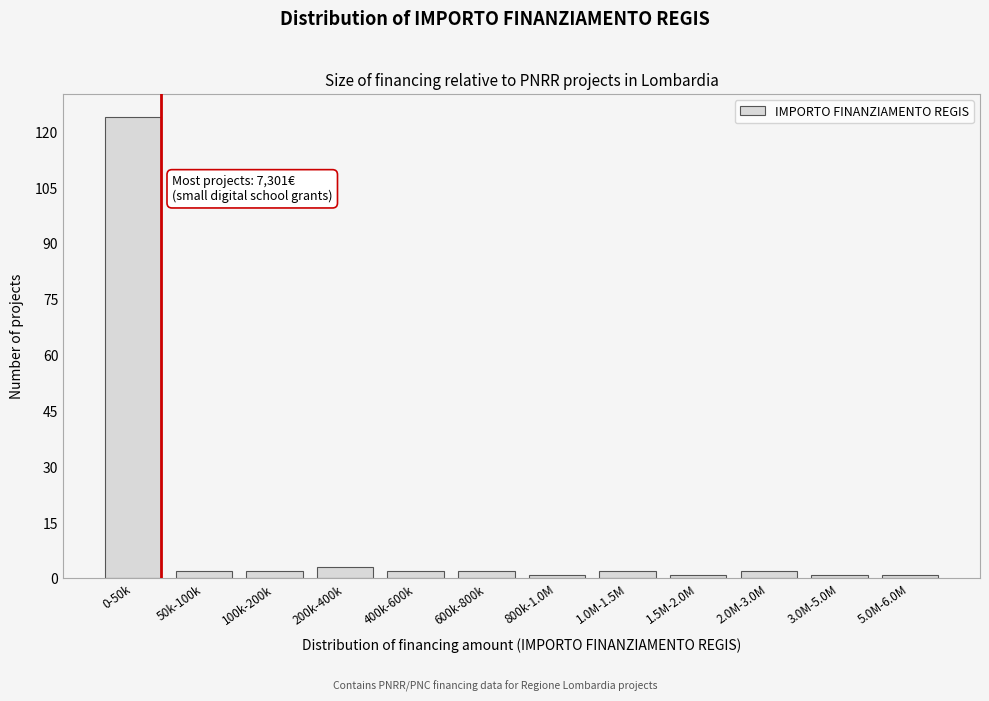

Reading right to left, list all the values displayed in this chart.

5.0M-6.0M=1	3.0M-5.0M=1	2.0M-3.0M=2	1.5M-2.0M=1	1.0M-1.5M=2	800k-1.0M=1	600k-800k=2	400k-600k=2	200k-400k=3	100k-200k=2	50k-100k=2	0-50k=124